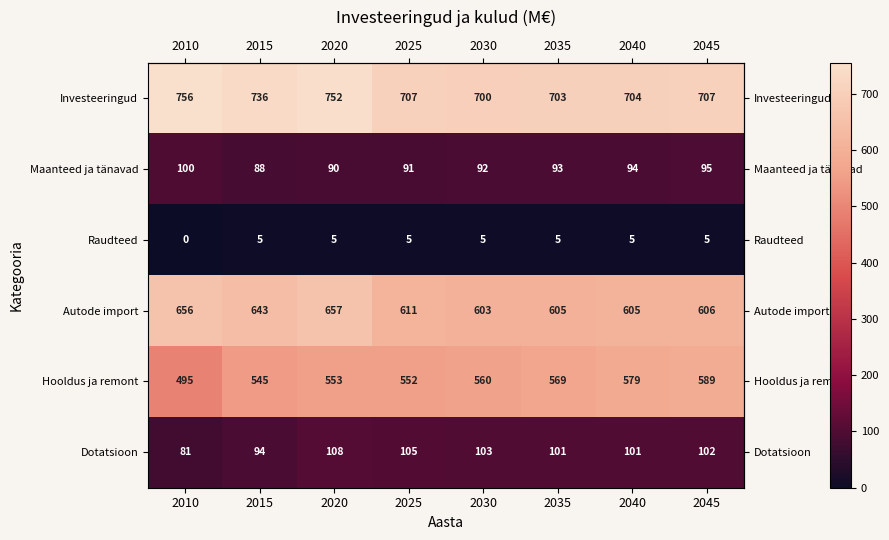

The value of Raudteed at 2045 is 3. True or false?

False